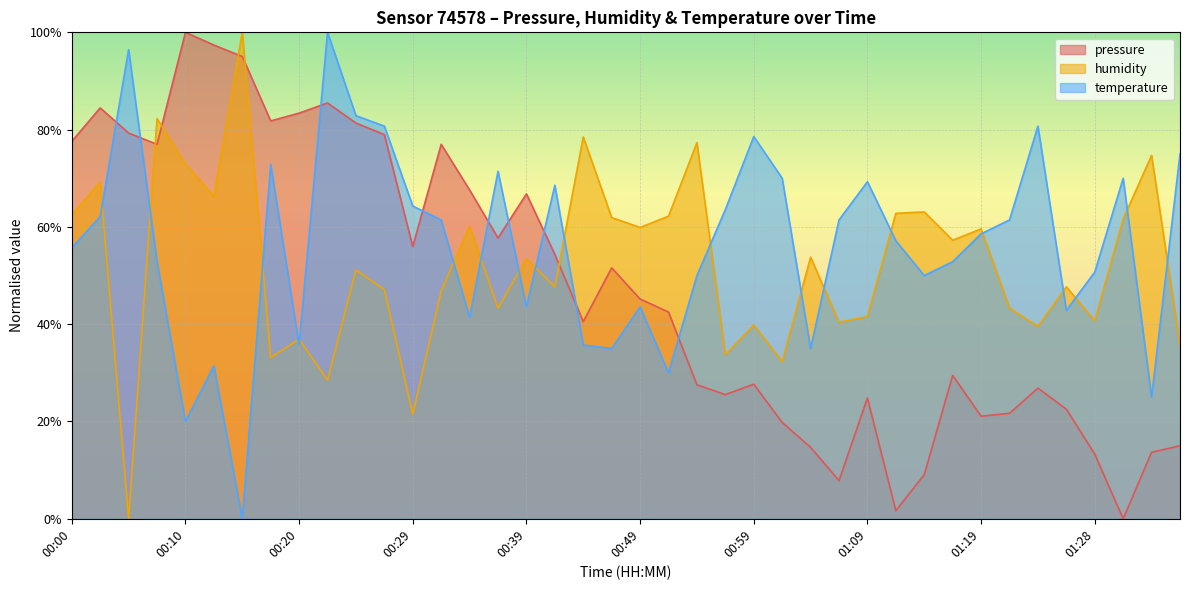

How many values in the temperature series exceed 0?

39